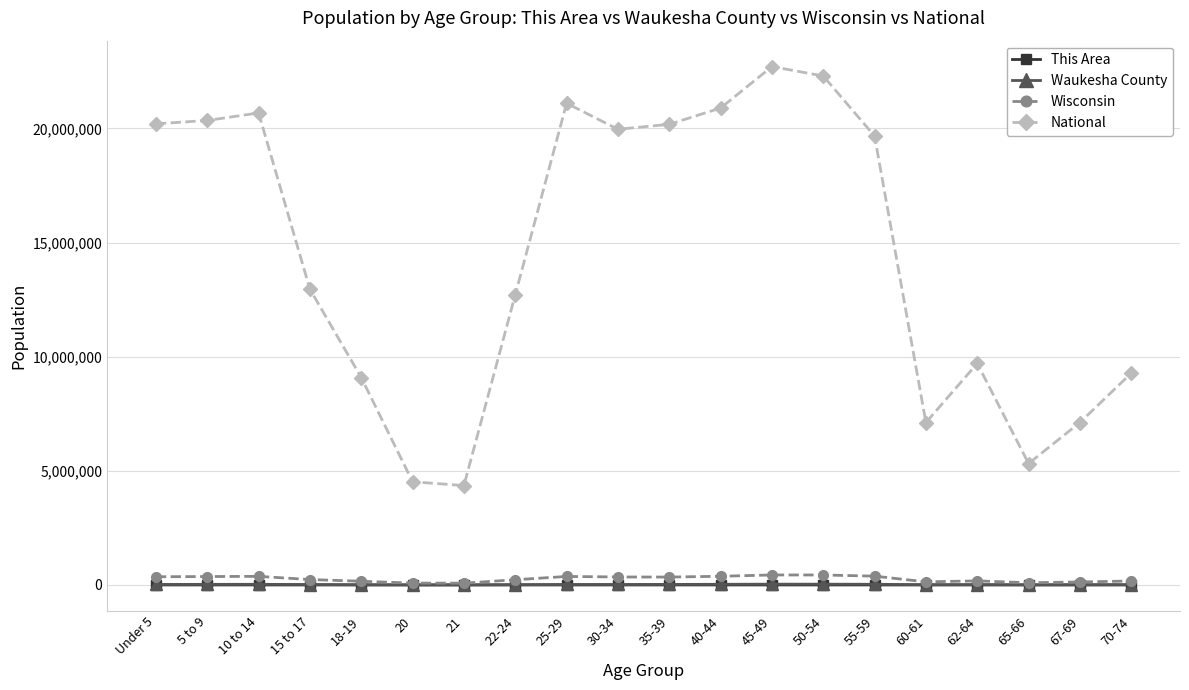

What is the maximum value shown in the chart?

22708591